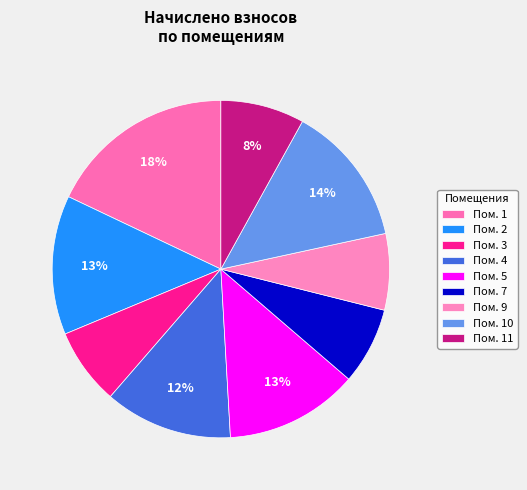

How many segments does this pie chart have?

9